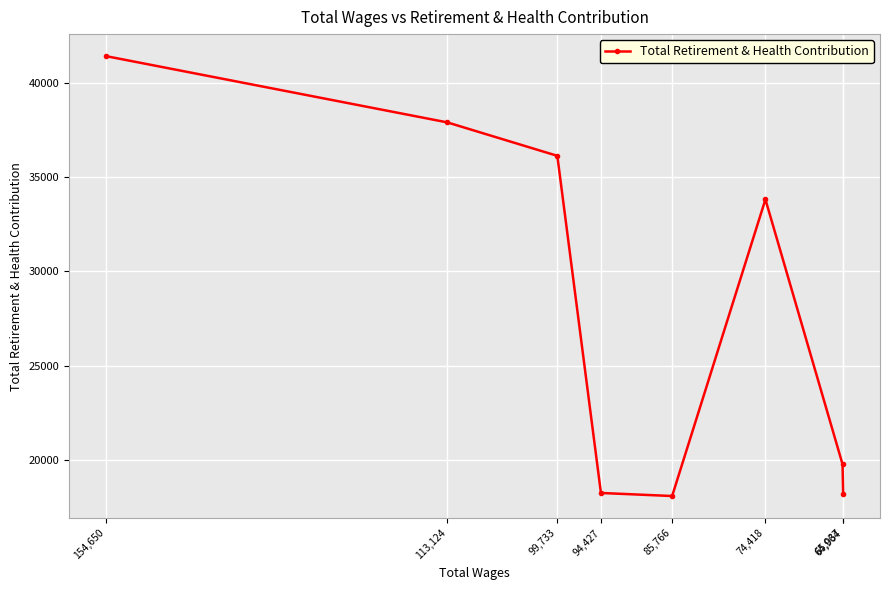

What is the approximate value at 94,427?

18243